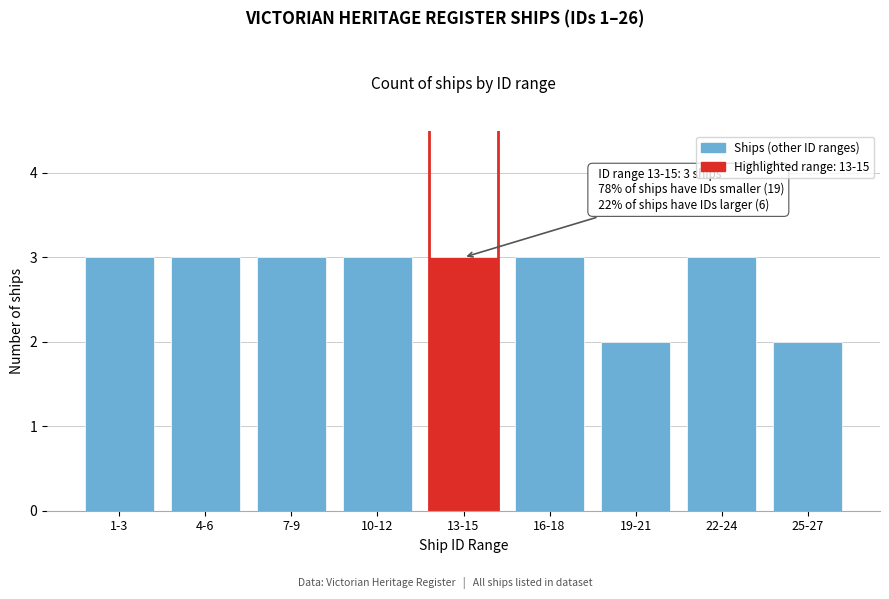

Reading left to right, extract all data points from this chart.

3	3	3	3	3	3	2	3	2